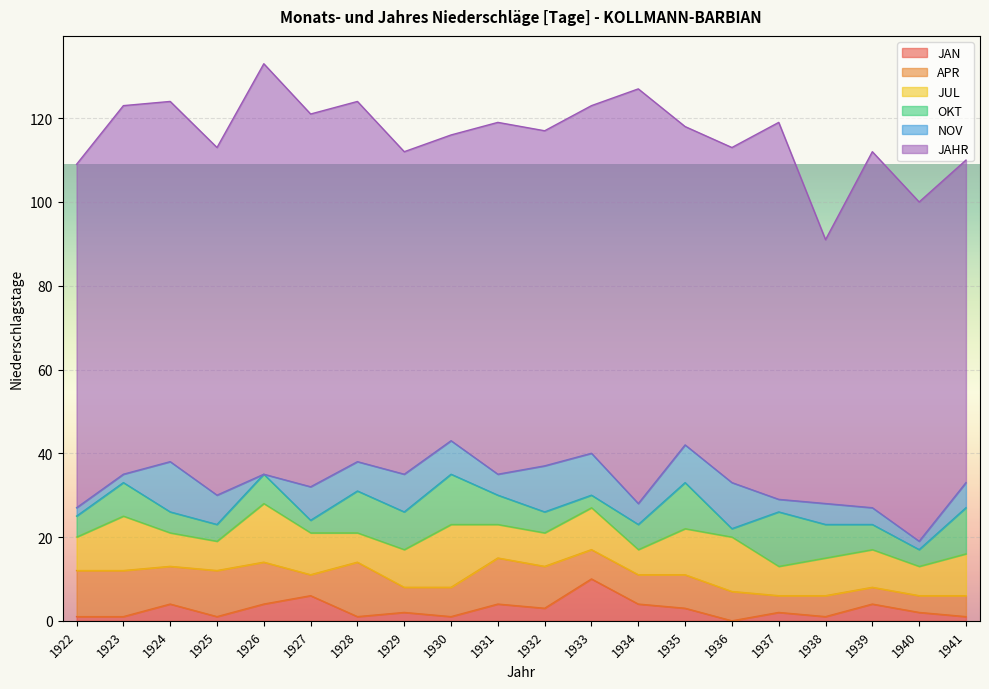

At 1928, list the series in order from largest to smallest.

JAHR, APR, OKT, JUL, NOV, JAN